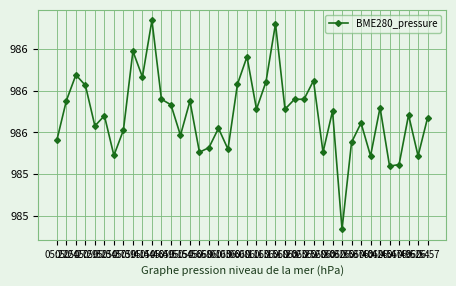

What is the label of the 31st point from the left?

06:35